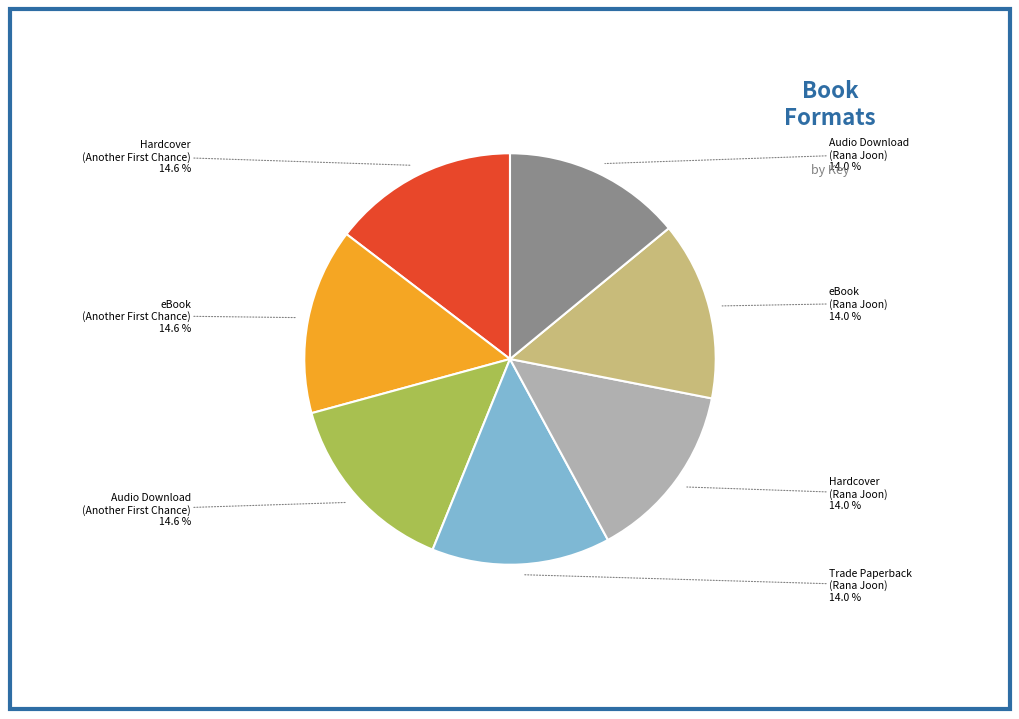

Is there any slice that represents more than half of the pie?

No